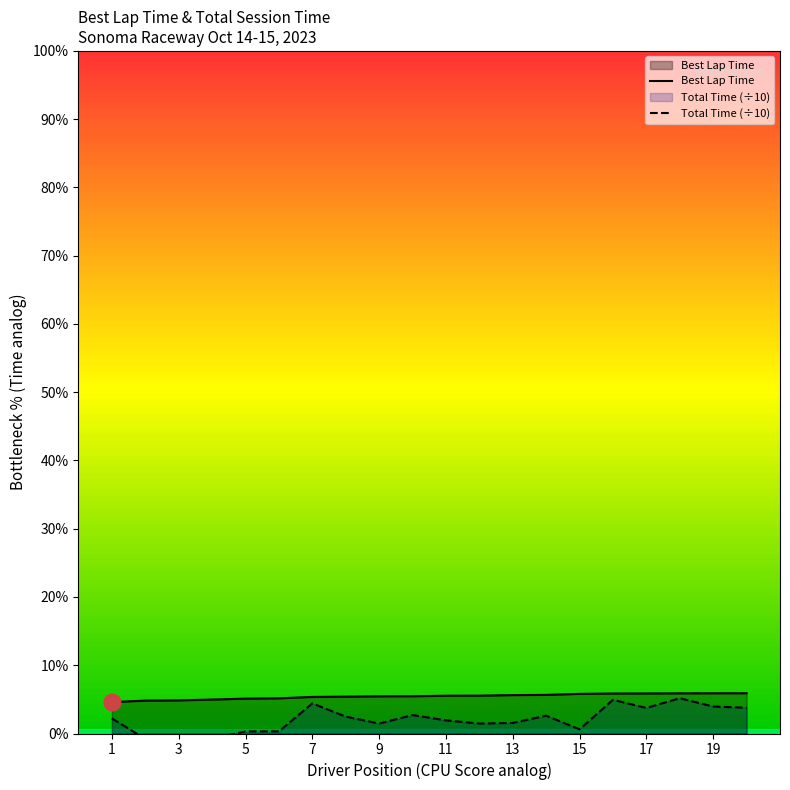

What is the total value across all series at 15?

190.6